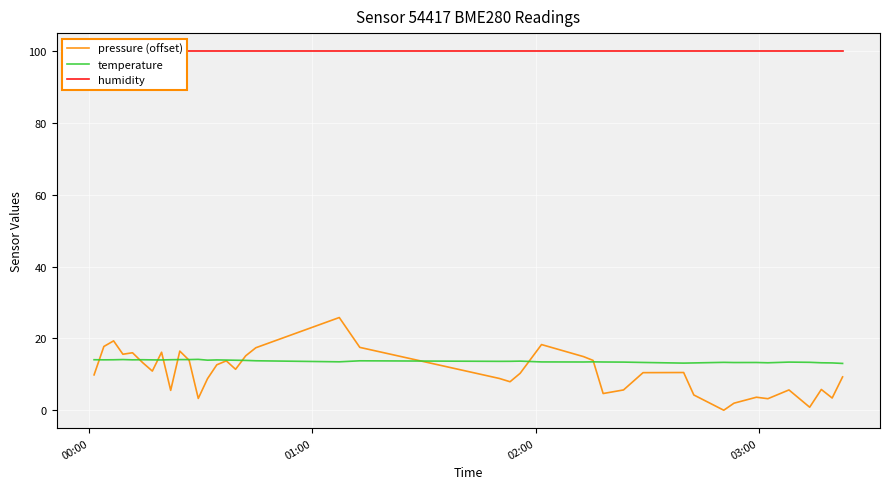

Which series has the largest total across all categories?

humidity